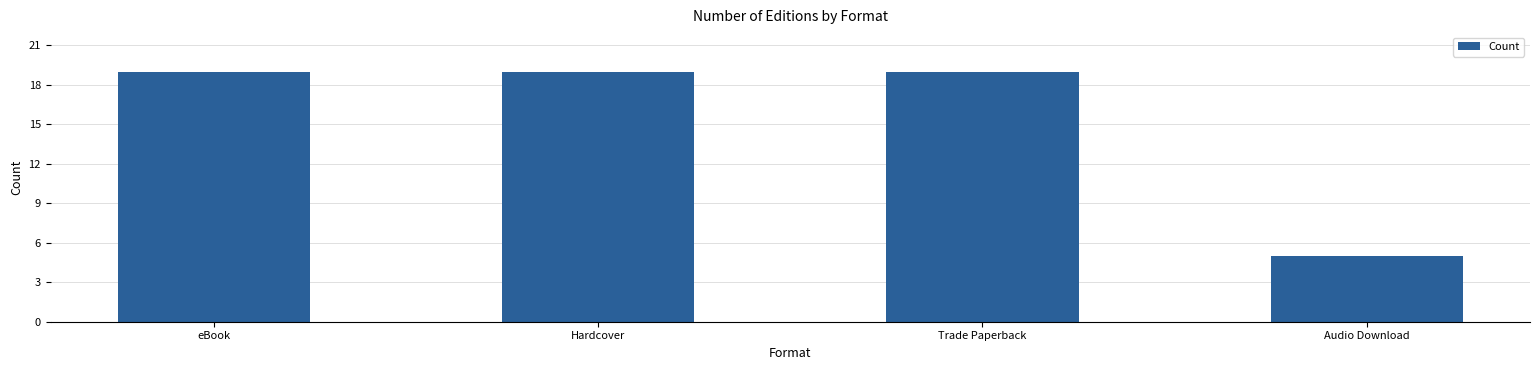

How many distinct data groups are displayed?

1